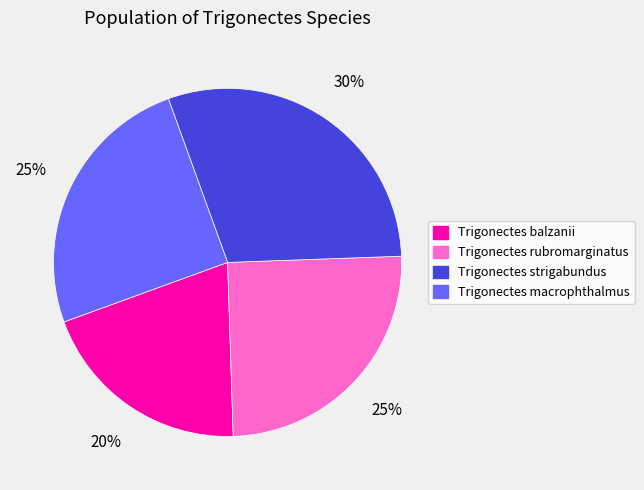

Do Trigonectes macrophthalmus and Trigonectes strigabundus together represent more than half of the pie?

Yes